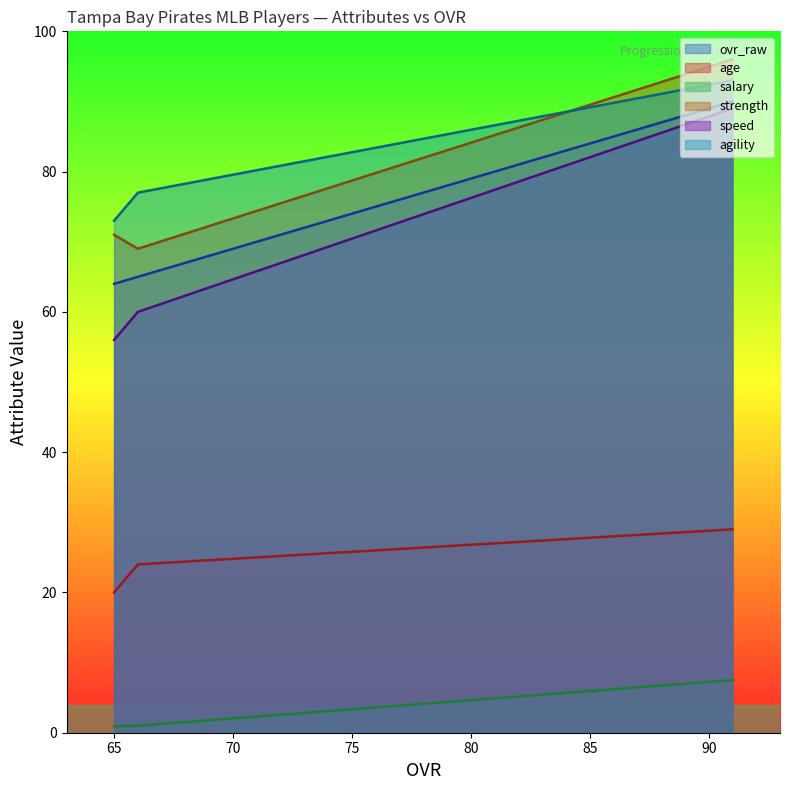

What is the spread (max minus min) of values at 65?

72.1